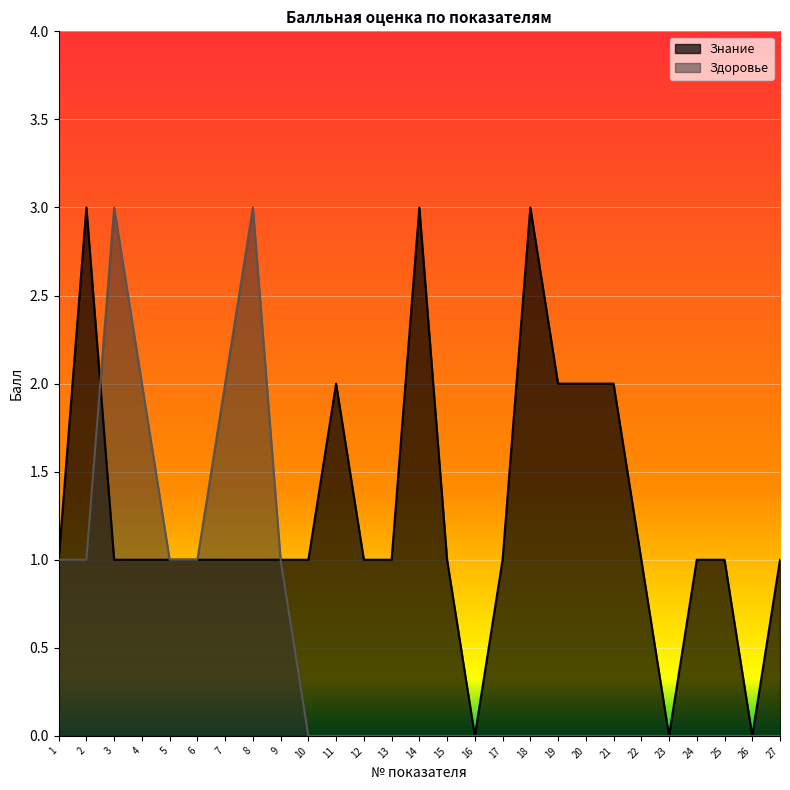

What is the average value of the Здоровье series?

1